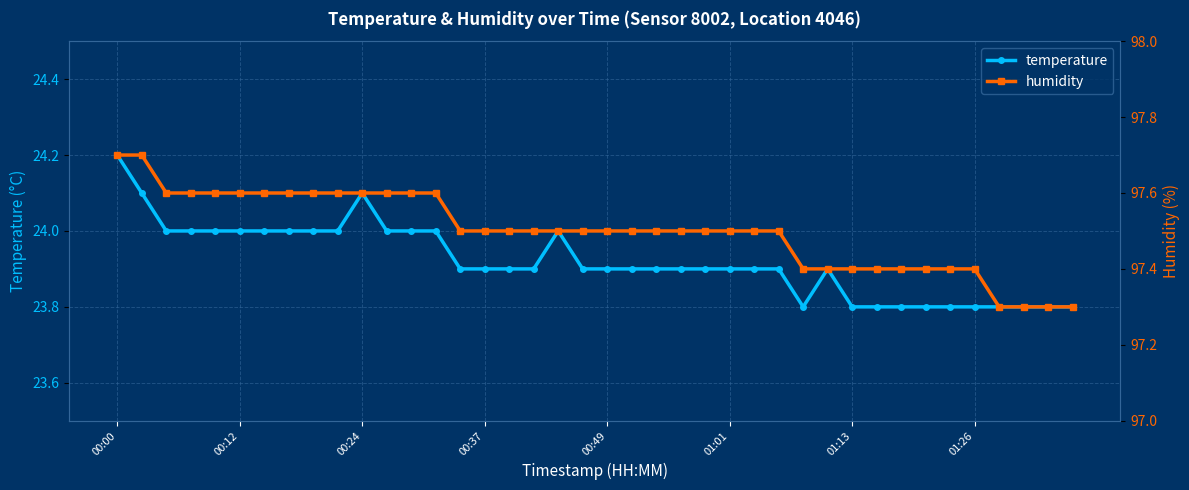

True or false: humidity and temperature cross at least once.

False